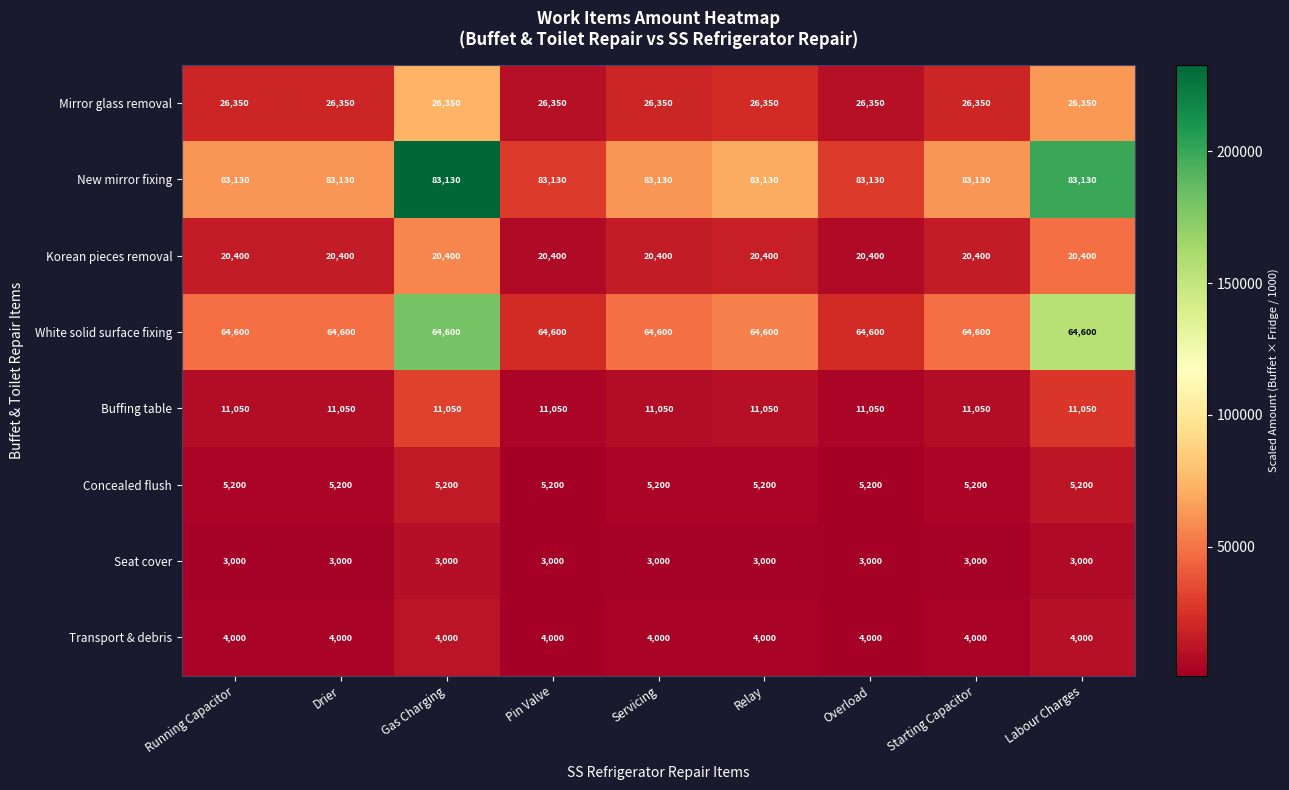

How many data points does each series have?

9